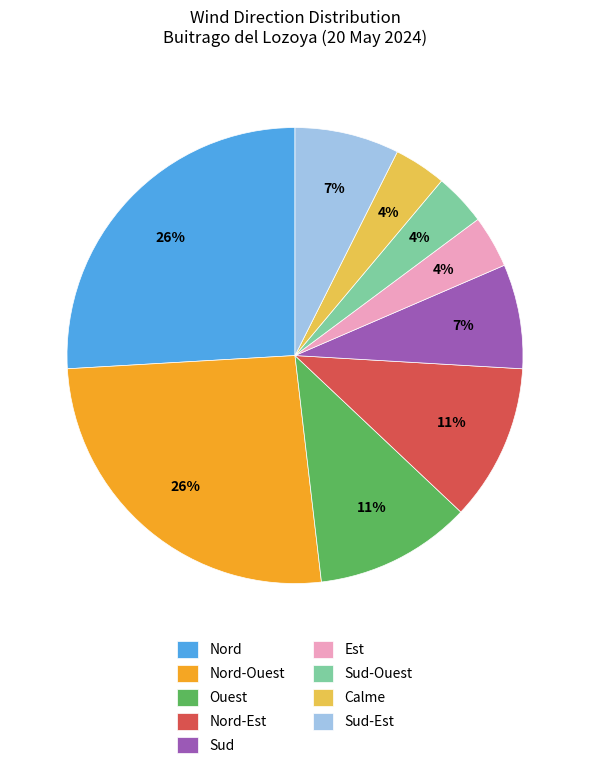

To the nearest percent, what is the average slice percentage?

11%